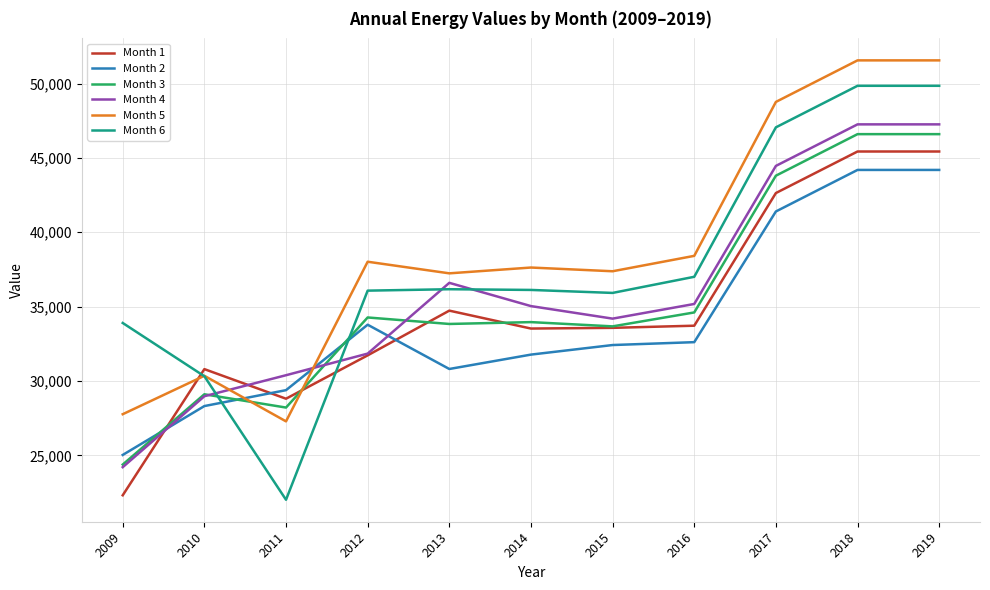

List the series in order of their peak value, highest first.

Month 5, Month 6, Month 4, Month 3, Month 1, Month 2